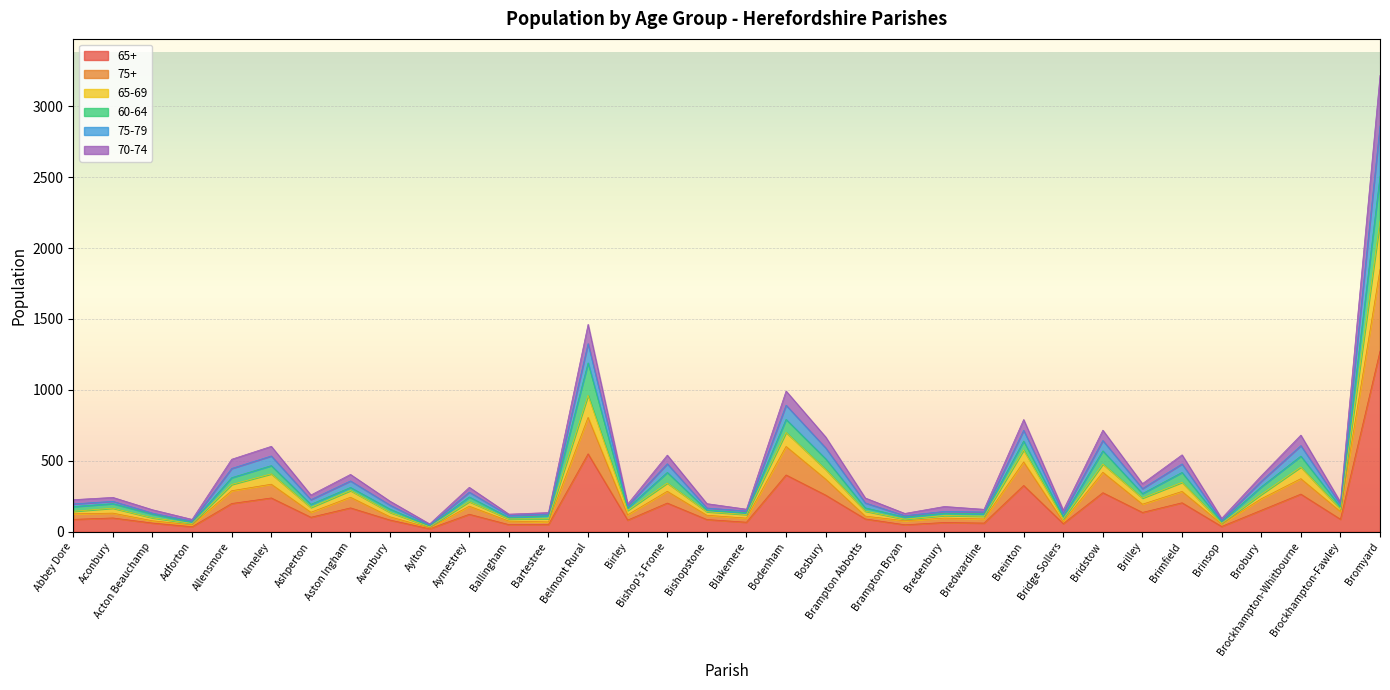

What position from the left is Adforton?

4